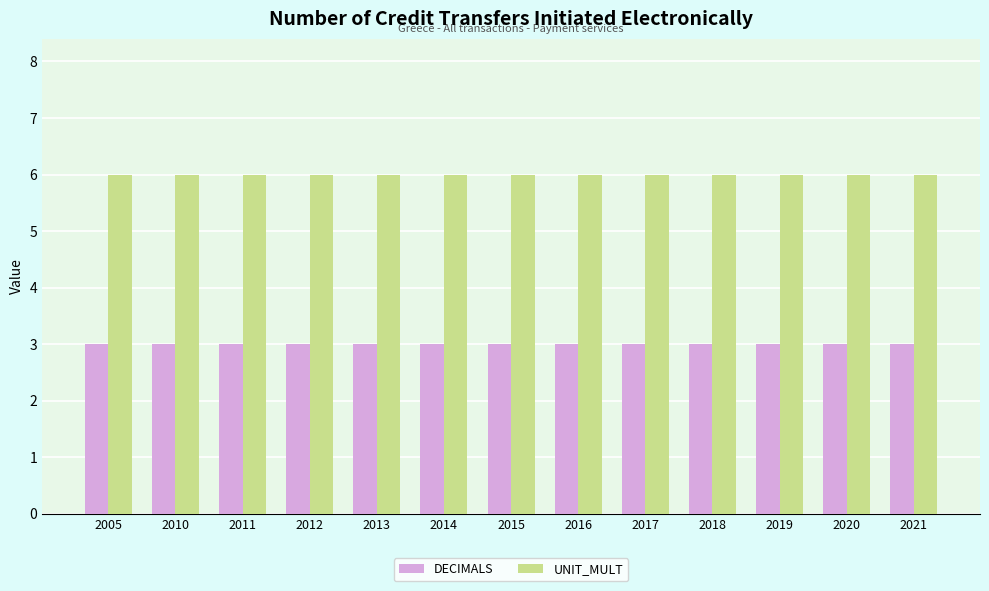

How many data points does each series have?

13